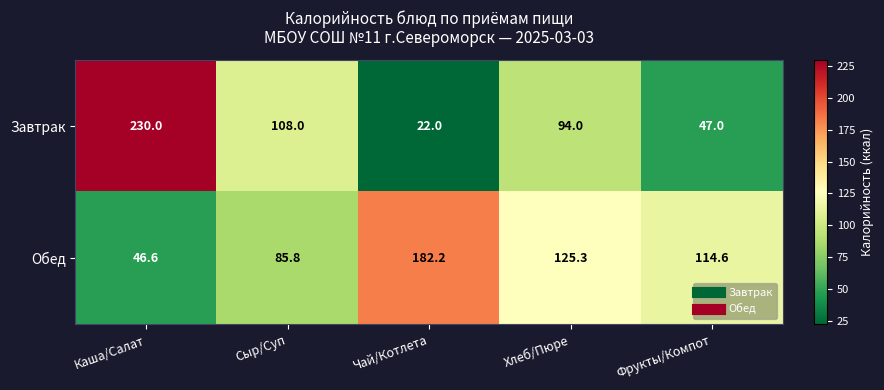

At which category is the sum across all series the highest?

Каша/Салат